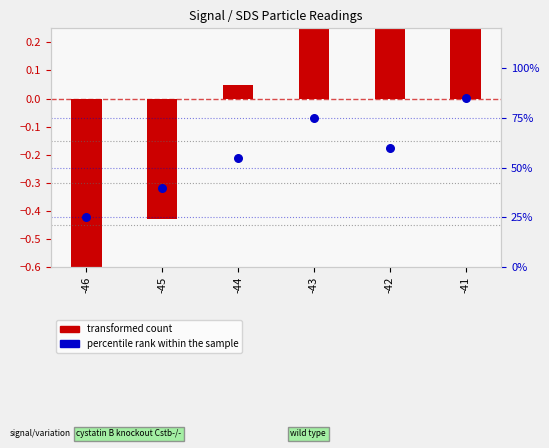

Is the value of percentile rank within the sample at -42 greater than the value of transformed count at -44?

Yes